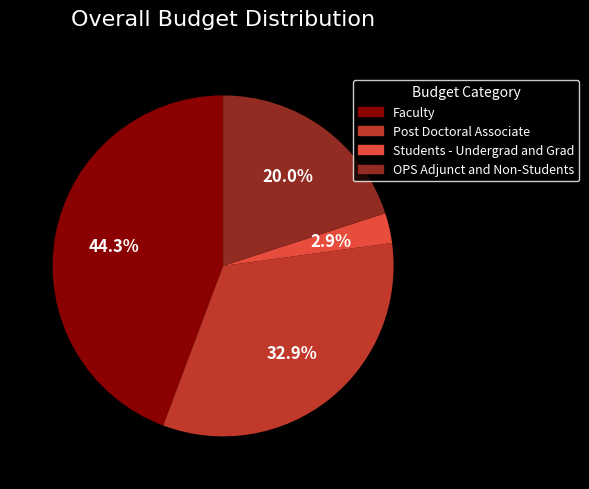

Is the sum of Post Doctoral Associate and Students - Undergrad and Grad greater than half?

No